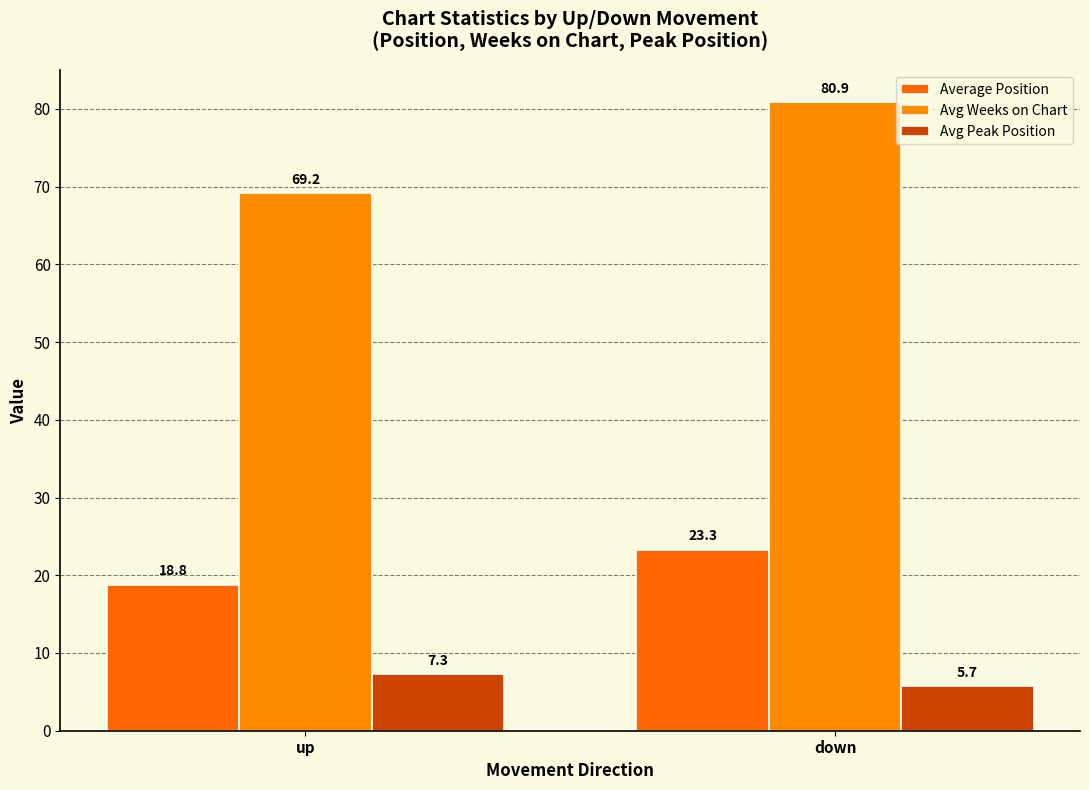

Which series has the largest total across all categories?

Avg Weeks on Chart